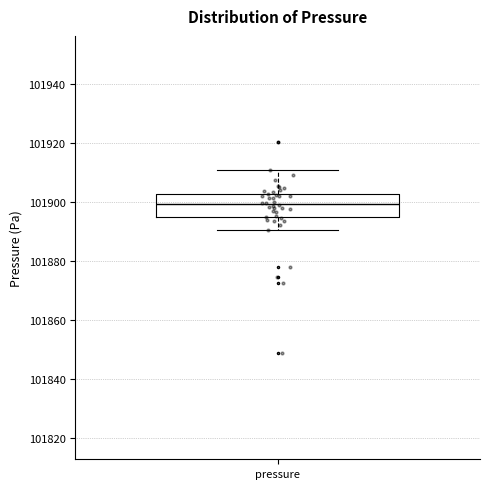

Read this box plot against the y-axis: the position of the median line, the range covered by the box, and the ends of both whiskers. The values are not printed on the chart, so give them approximately, as read against the axis.

median 101900, box 101894 to 101902, whiskers 101890 to 101910